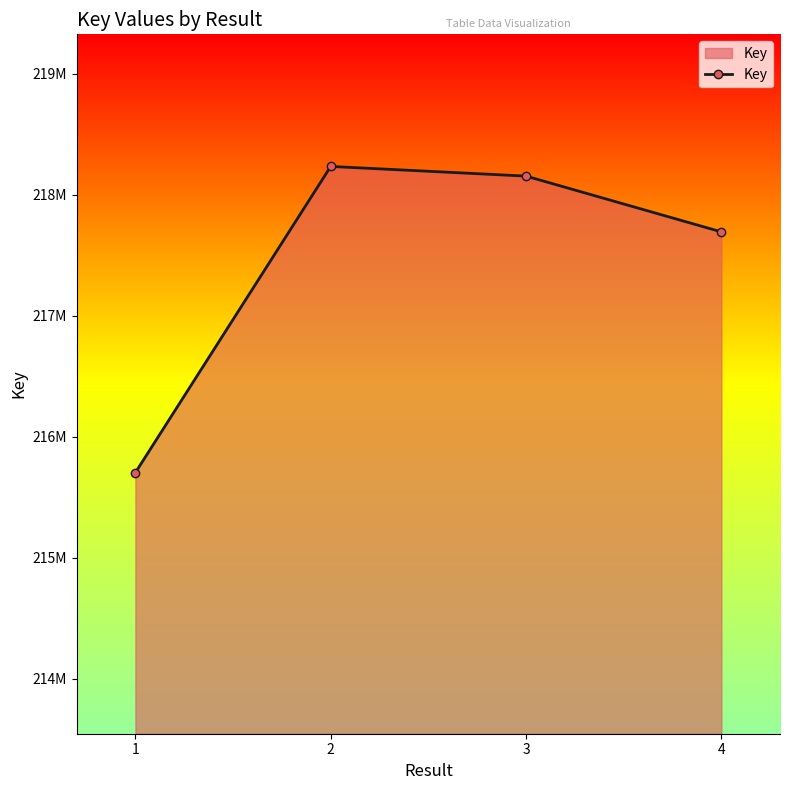

Does the chart have visible grid lines?

No